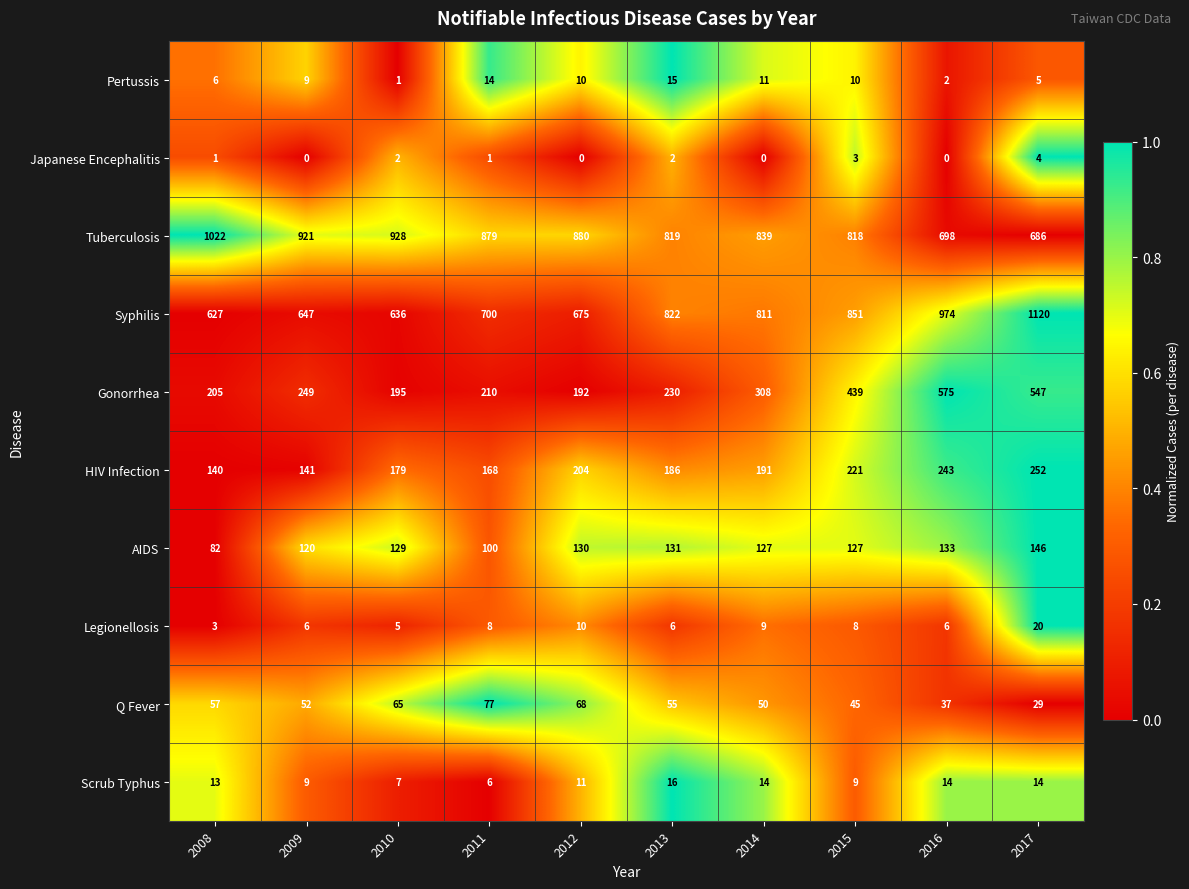

How many data points in HIV Infection are less than 191?

5